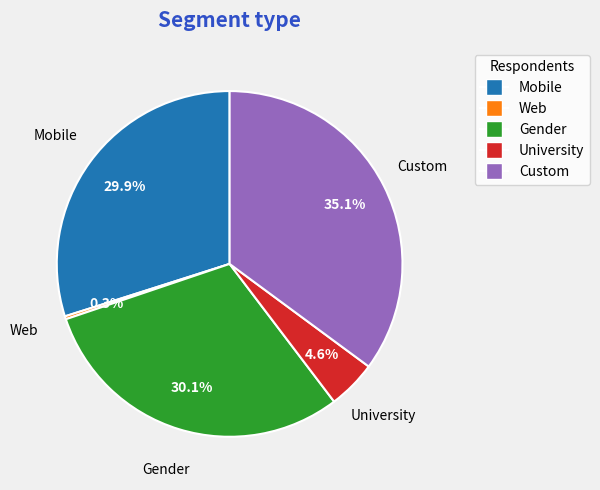

Is there any slice that represents more than half of the pie?

No